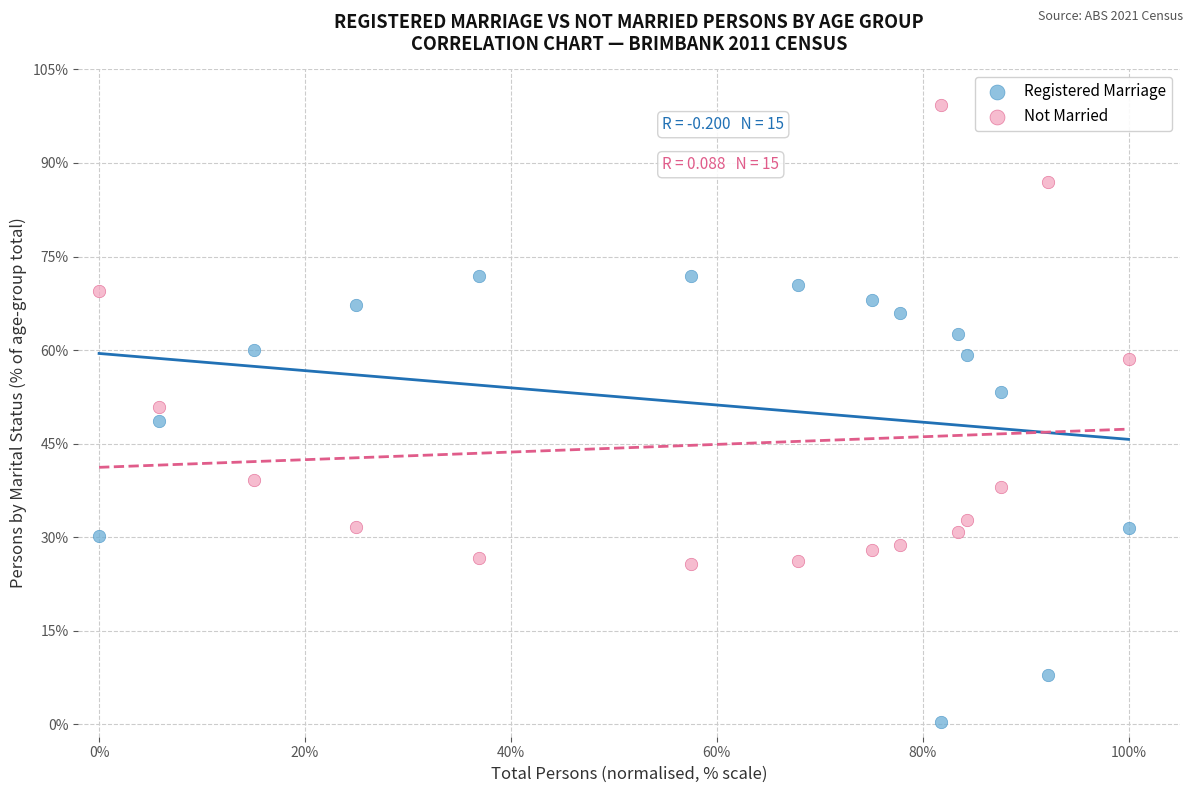

Which series has the widest spread of Y values?

Not Married